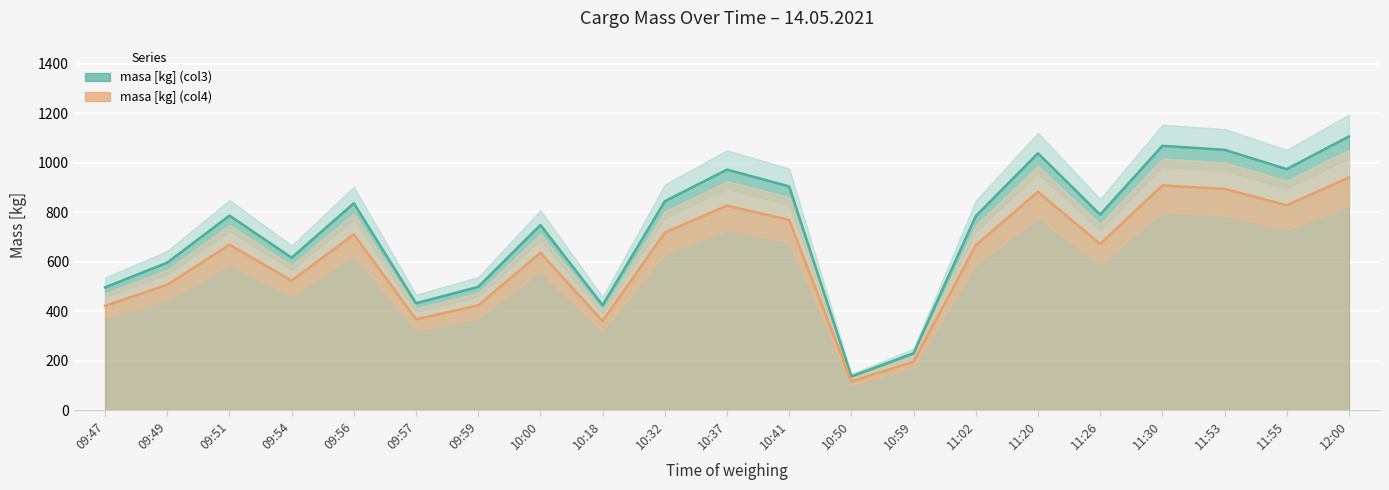

What is the difference between the second highest and second lowest values in the masa [kg] (col4) series?

712.3